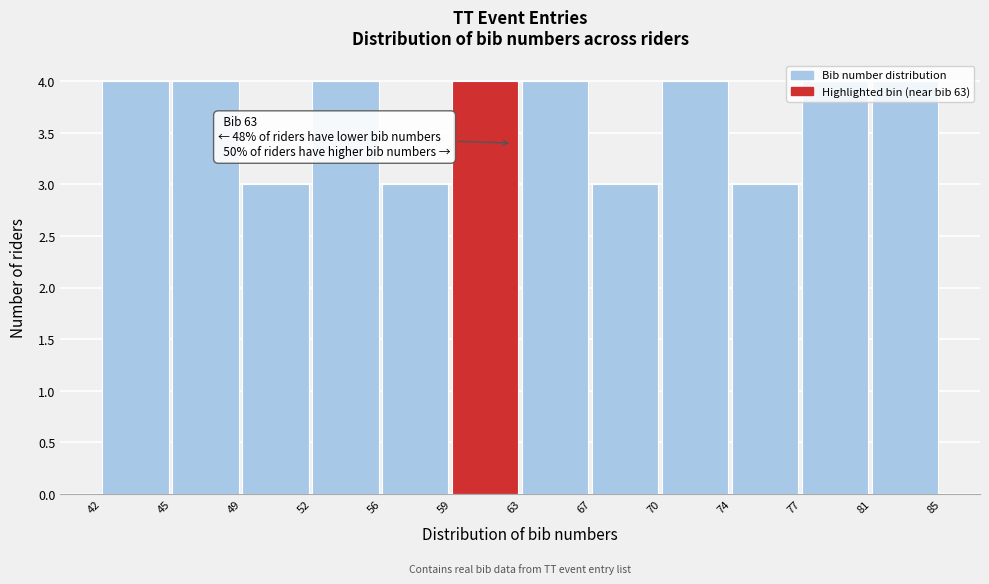

What is the minimum value shown in the chart?

3